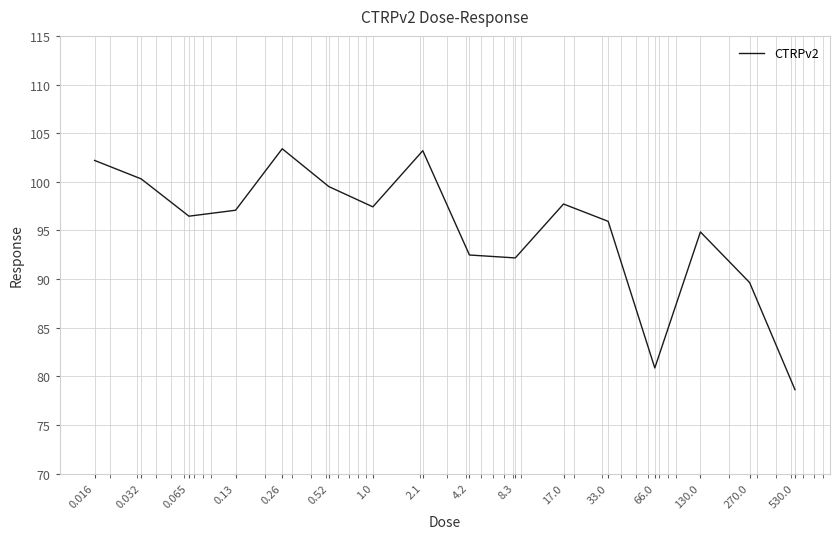

What is the smallest value displayed?

78.6